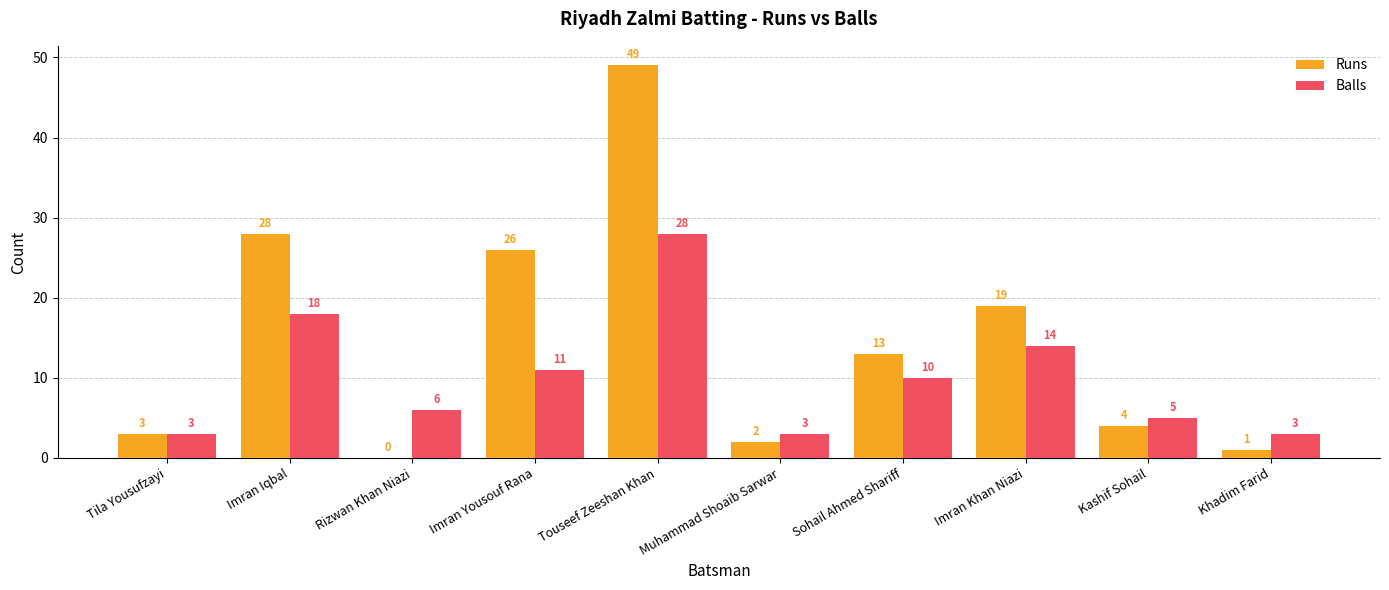

Is it true that Runs equals 10 at Imran Khan Niazi?

False